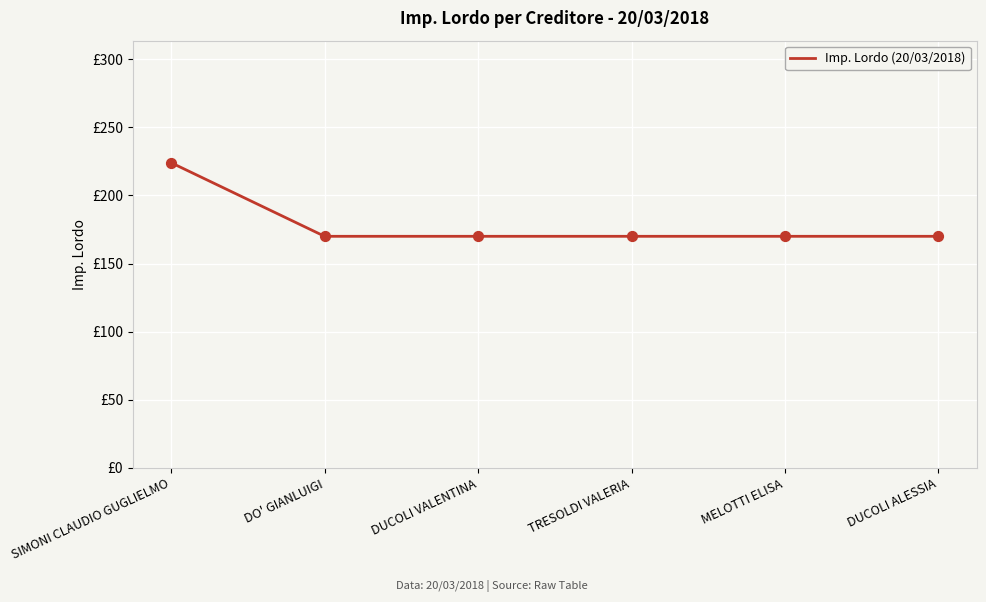

Which has a higher value, DO' GIANLUIGI or DUCOLI VALENTINA?

DO' GIANLUIGI